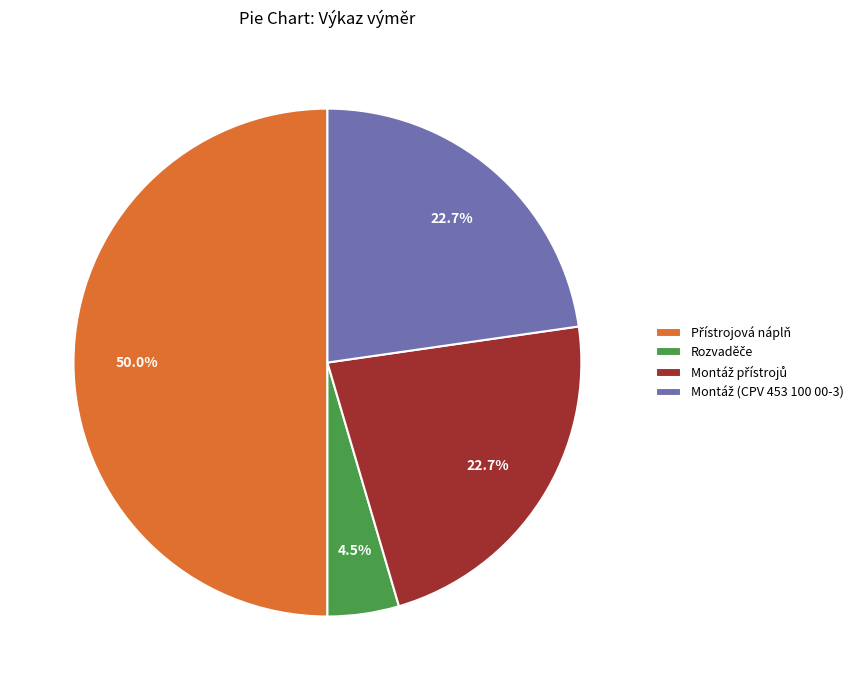

Is it true that Přístrojová náplň is 62% of the pie?

False